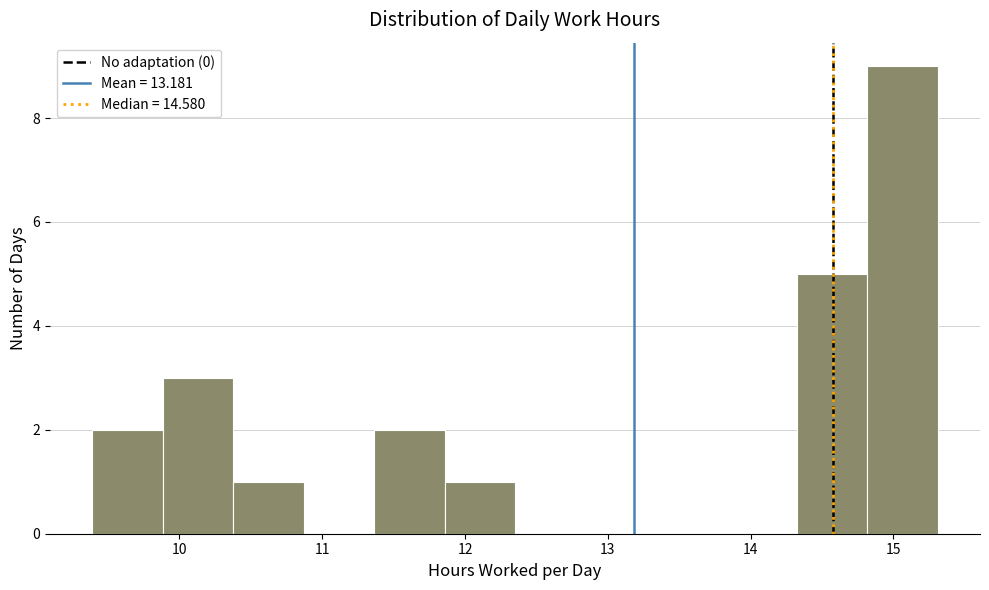

Which range on the x-axis has the tallest bar?

14.8 to 15.3